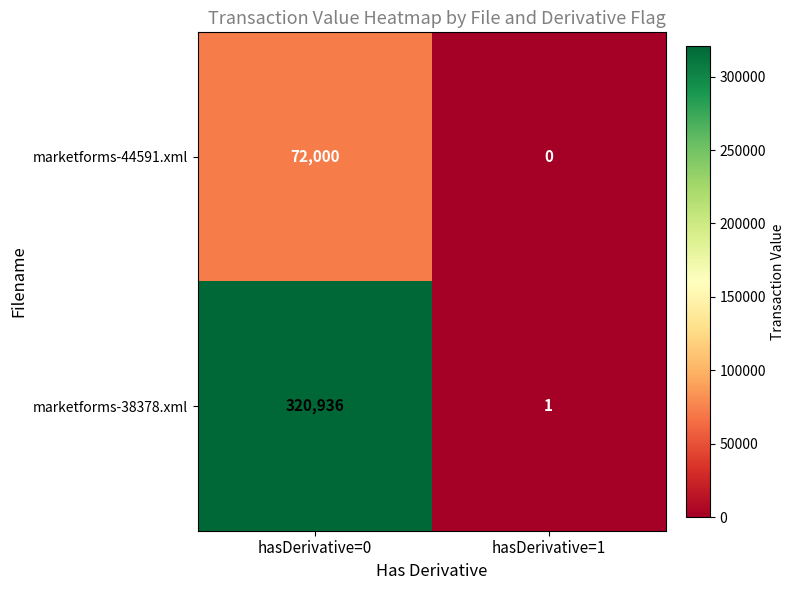

What is the greatest value displayed?

320936